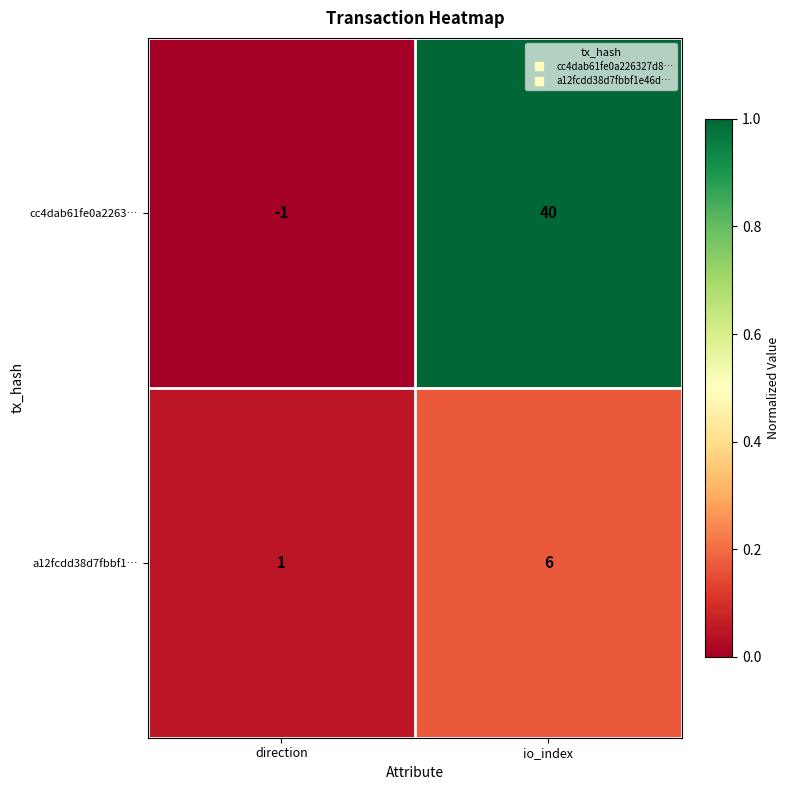

Reading left to right, extract all data points from this chart.

cc4dab61fe0a2263…: -1	40
a12fcdd38d7fbbf1…: 1	6